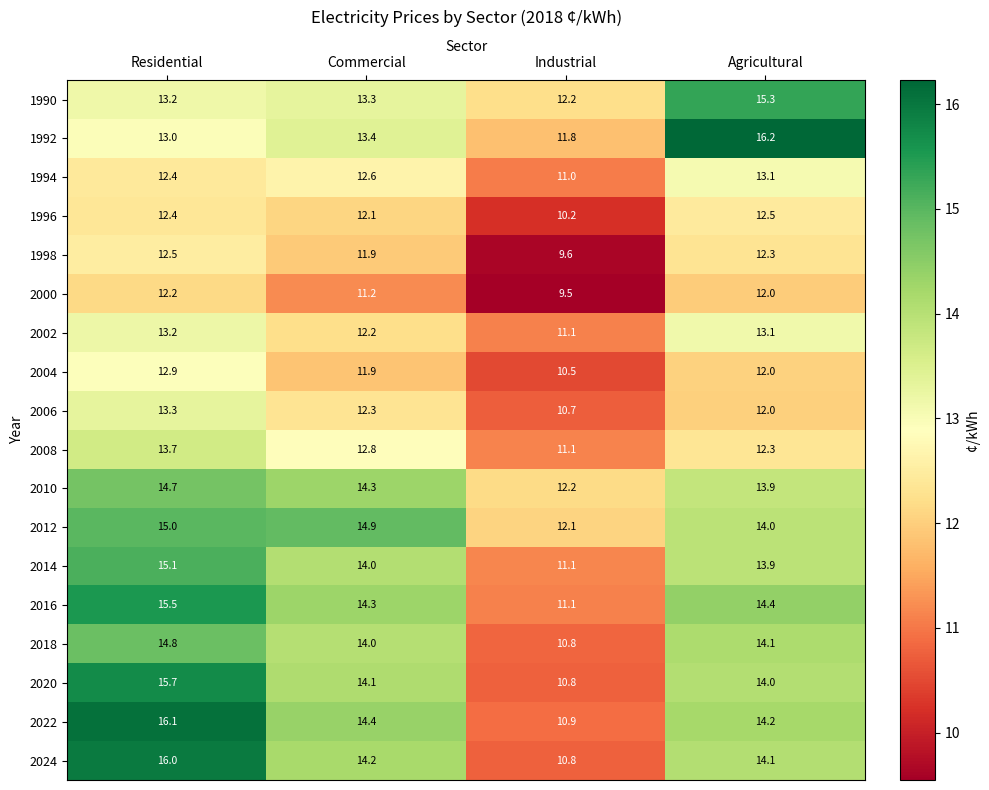

Is it true that 2016 equals 4.5 at Industrial?

False